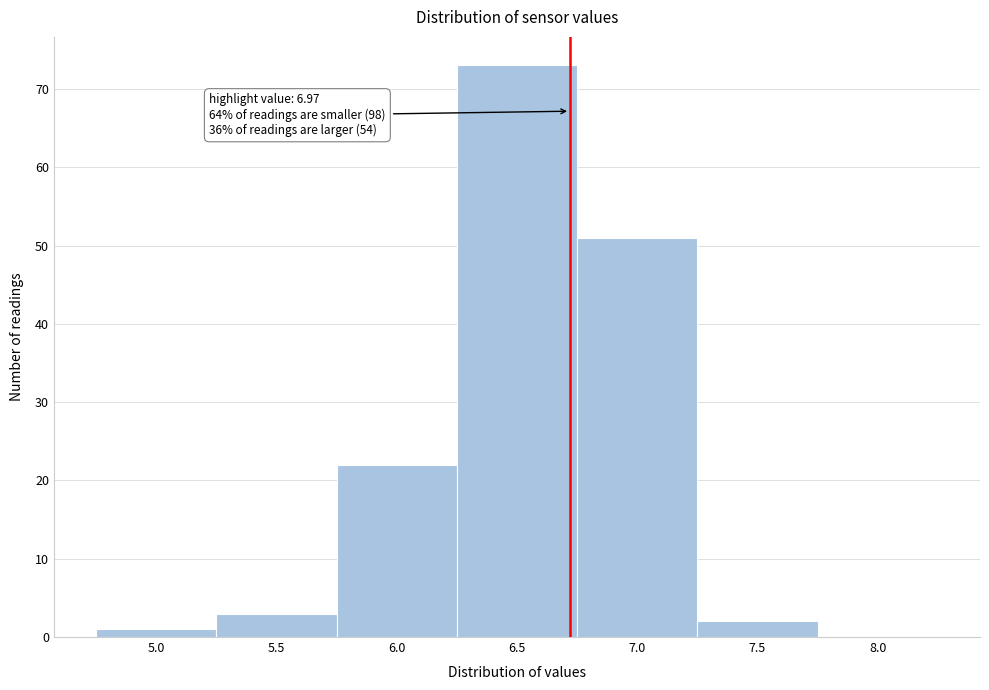

Reading left to right, transcribe all the data shown in this chart.

5.0=1	5.5=3	6.0=22	6.5=73	7.0=51	7.5=2	8.0=0